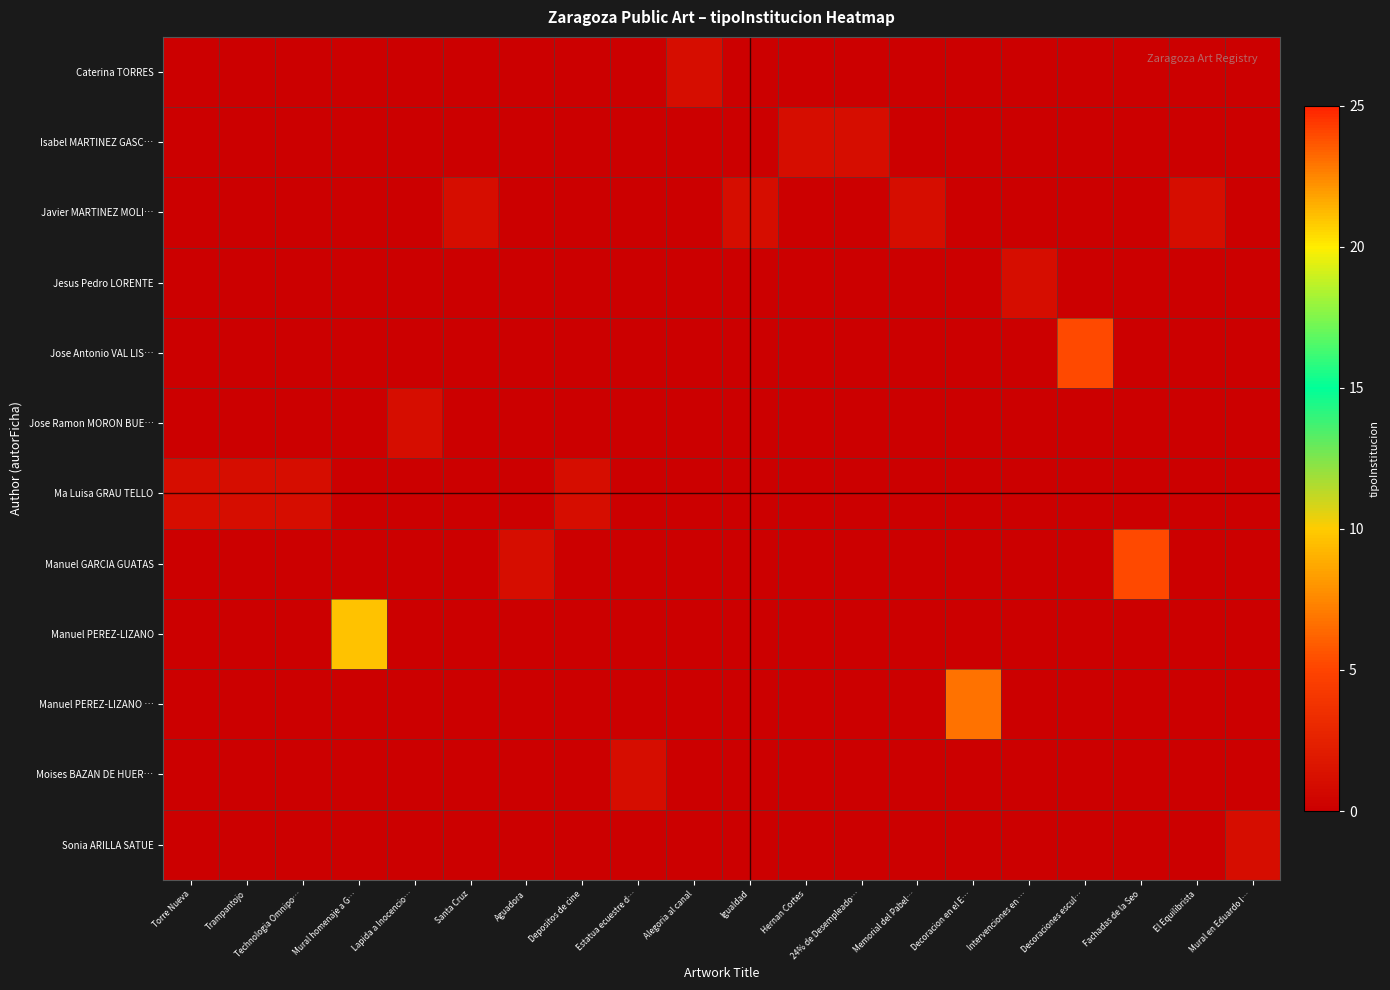

Count the number of categories in the chart.

20